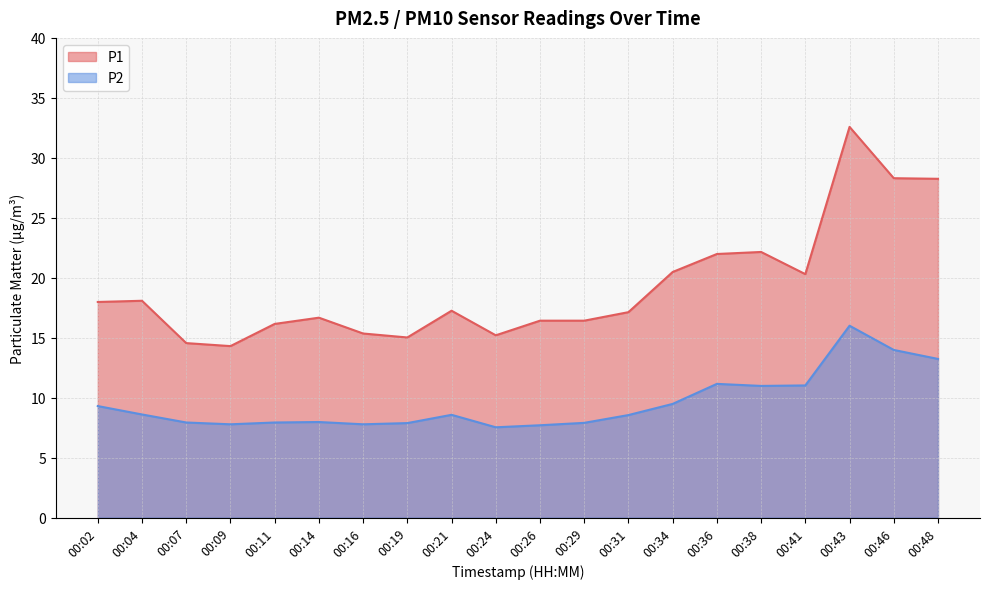

Reading left to right, what are all the values shown in this chart?

P1: 18.0	18.1	14.6	14.3	16.1	16.7	15.3	15.0	17.2	15.2	16.4	16.4	17.1	20.5	22.0	22.1	20.3	32.6	28.3	28.2
P2: 9.3	8.6	7.9	7.8	7.9	8.0	7.8	7.9	8.6	7.5	7.7	7.9	8.6	9.5	11.2	11.0	11.0	16.0	14.0	13.2